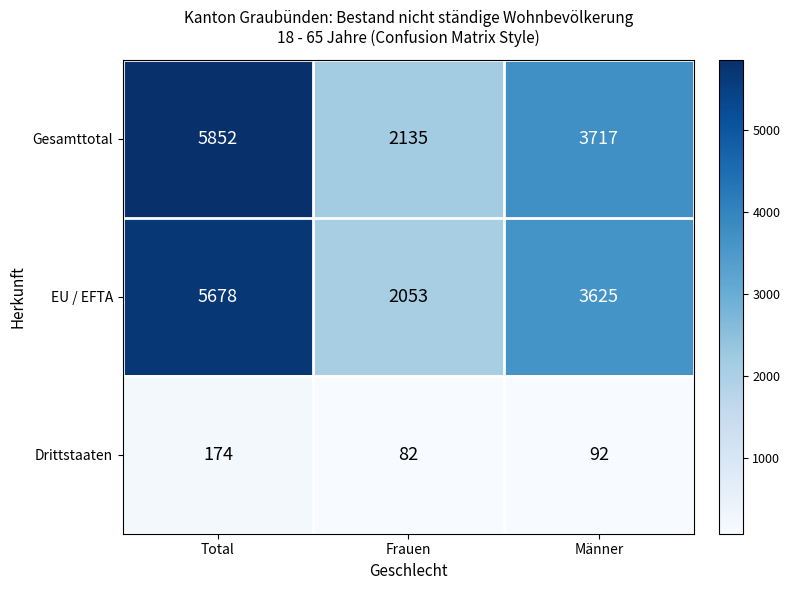

Which series has the widest spread of values?

Gesamttotal